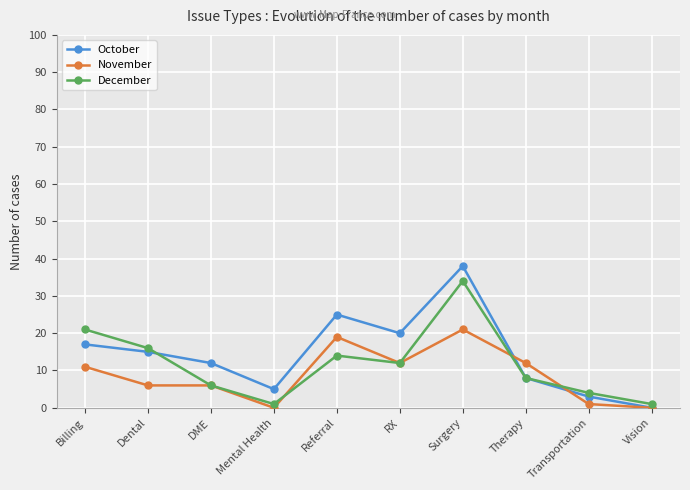

List the series in order of their peak value, lowest first.

November, December, October